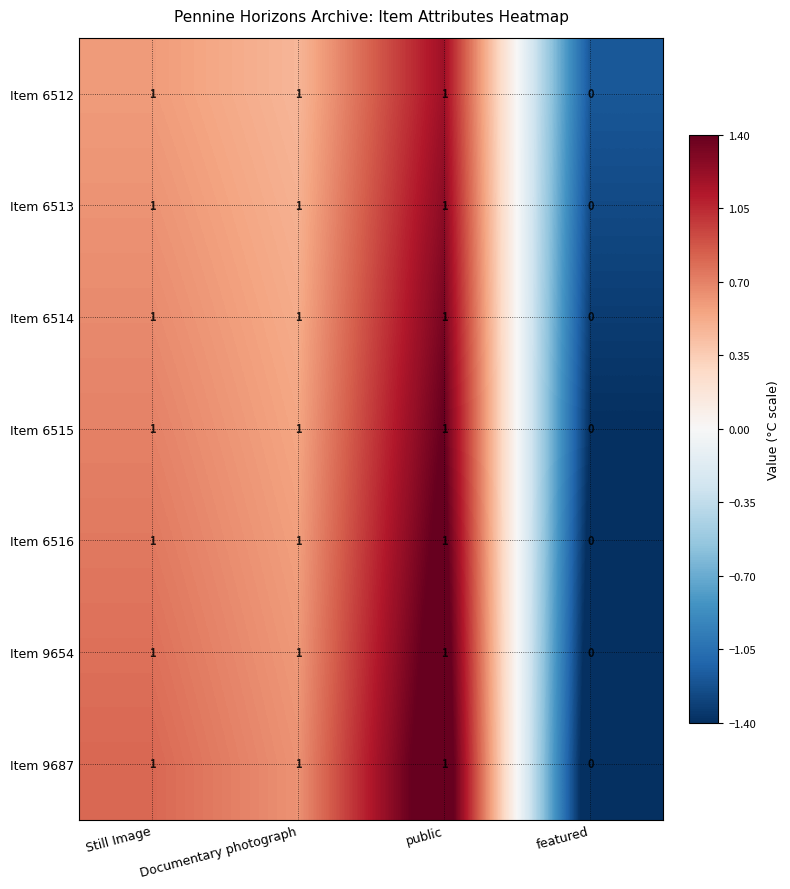

What is the sum of all Item 6512 values?

3